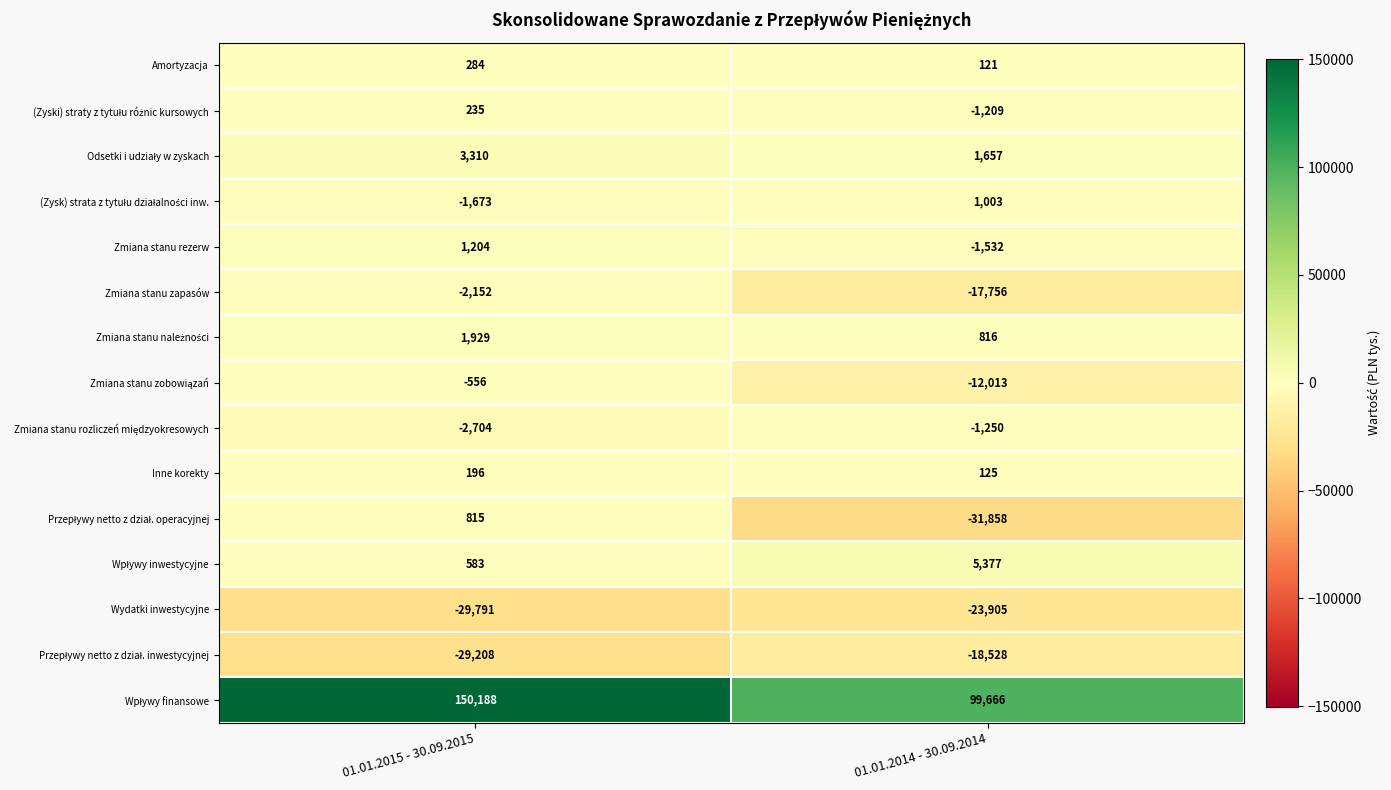

At which category is the sum across all series the highest?

01.01.2015 - 30.09.2015